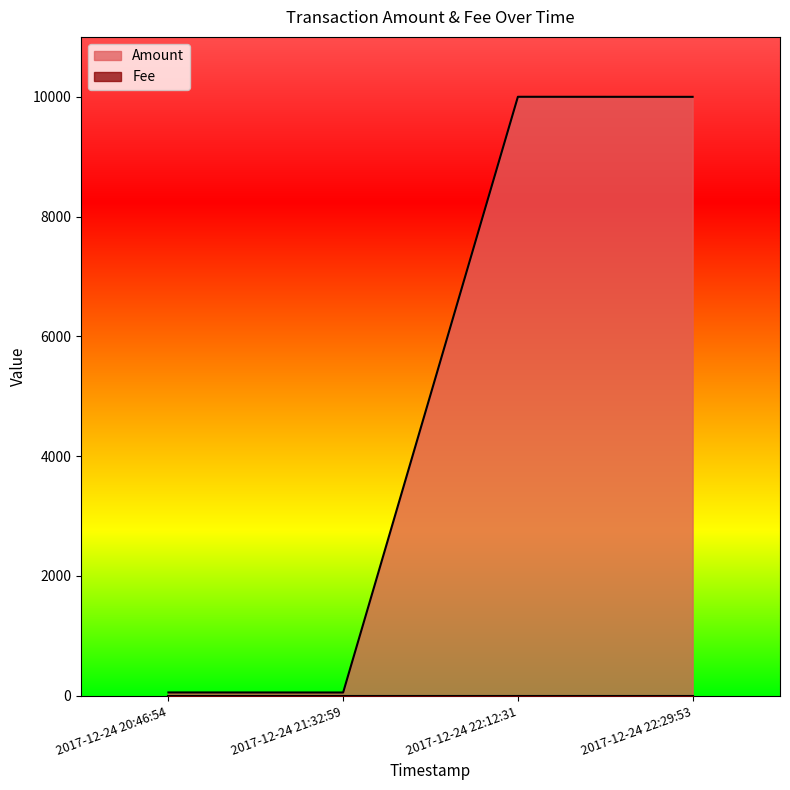

What is the smallest value displayed?

1